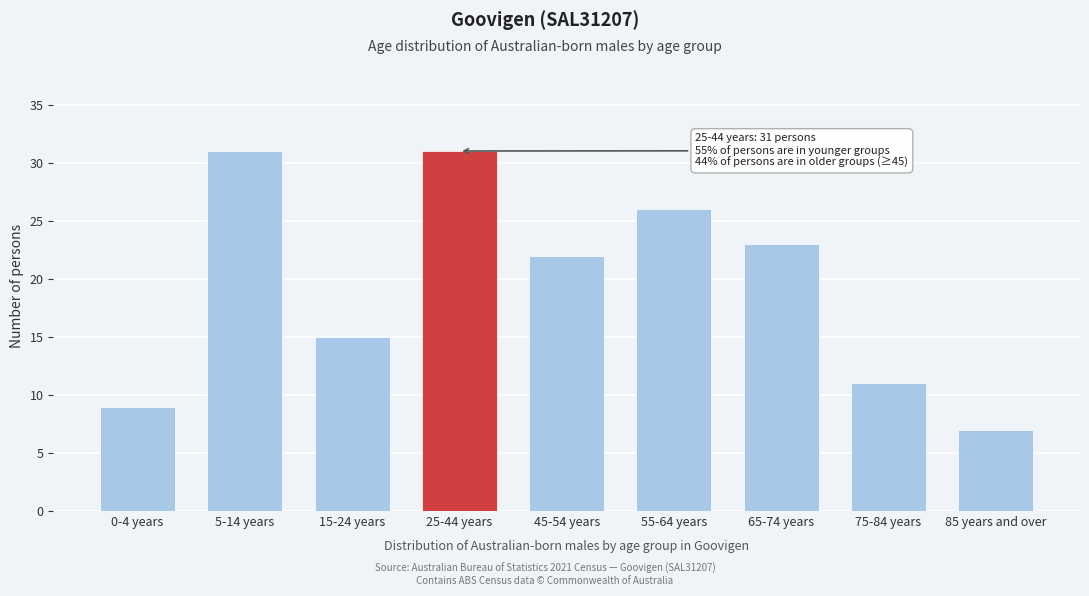

Reading right to left, transcribe all the data shown in this chart.

7	11	23	26	22	31	15	31	9